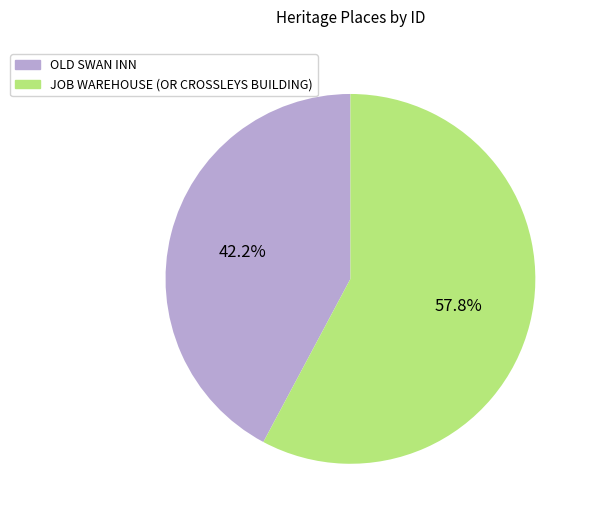

Rank the categories by value from highest to lowest.

JOB WAREHOUSE (OR CROSSLEYS BUILDING), OLD SWAN INN